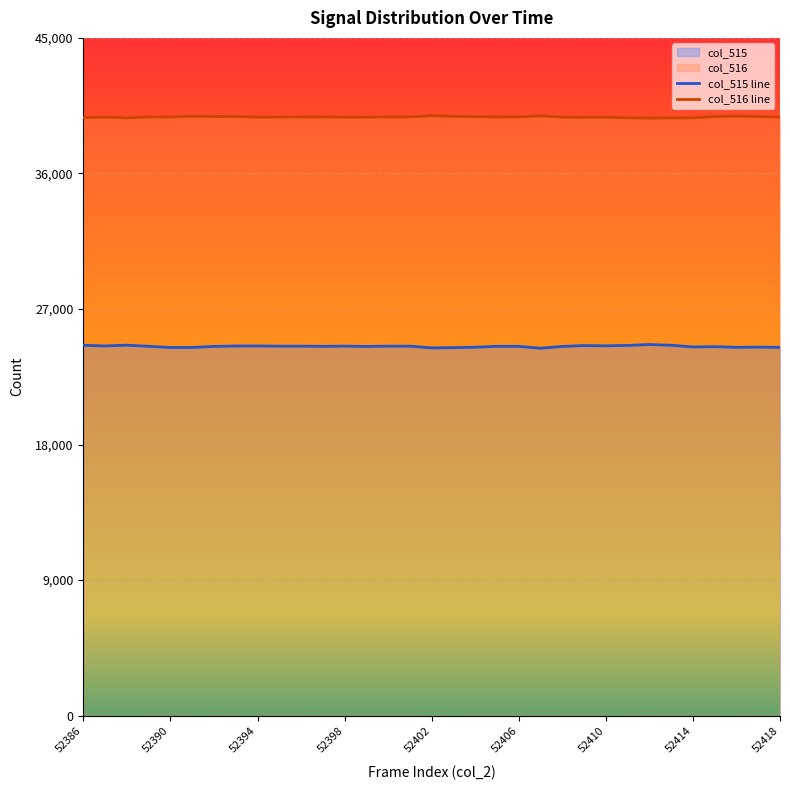

Between 52396 and 52418, which is larger?

52396